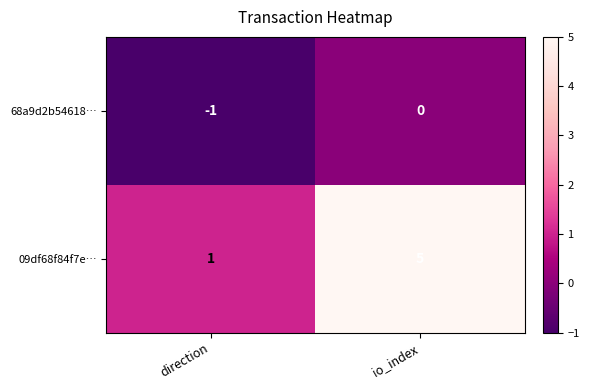

Which series has the largest range (max minus min)?

09df68f84f7e…